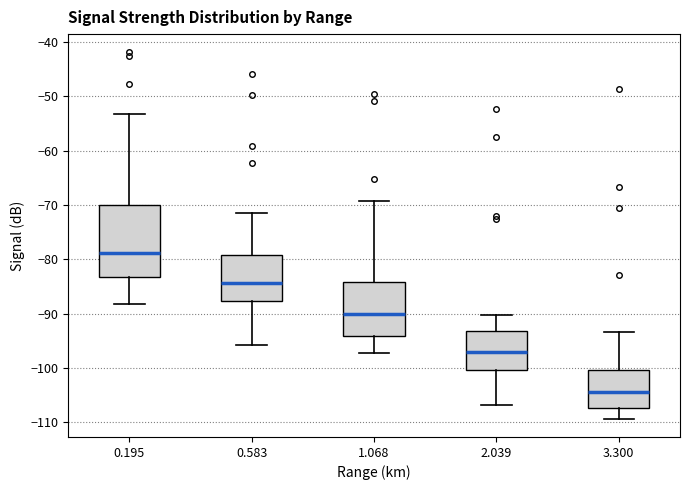

Comparing the boxes themselves (not the whiskers), which one is the tallest?

0.195